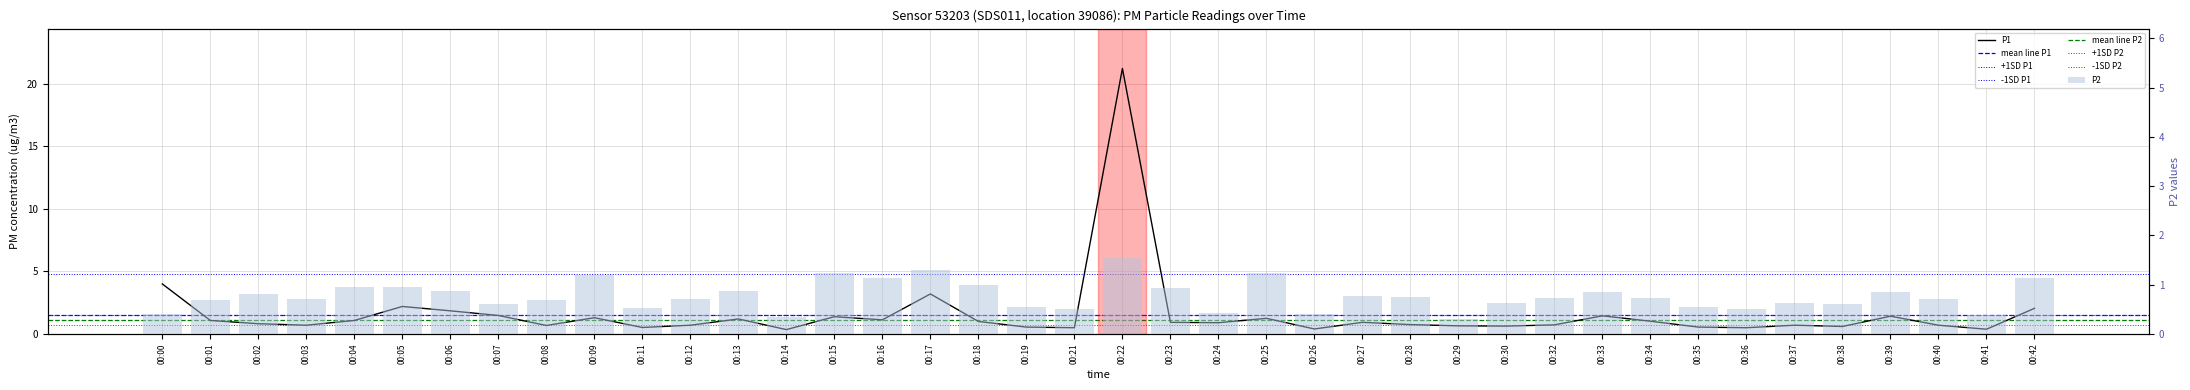

Reading left to right, transcribe all the data shown in this chart.

P1: 00:00=4.0	00:01=1.1	00:02=0.8	00:03=0.7	00:04=1.1	00:05=2.2	00:06=1.9	00:07=1.5	00:08=0.7	00:09=1.3	00:11=0.5	00:12=0.7	00:13=1.2	00:14=0.3	00:15=1.4	00:16=1.1	00:17=3.2	00:18=1.0	00:19=0.6	00:21=0.5	00:22=21.2	00:23=0.9	00:24=0.9	00:25=1.2	00:26=0.4	00:27=0.9	00:28=0.8	00:29=0.7	00:30=0.6	00:32=0.7	00:33=1.4	00:34=1.0	00:35=0.6	00:36=0.5	00:37=0.7	00:38=0.6	00:39=1.4	00:40=0.7	00:41=0.4	00:42=2.0
P2: 00:00=0.4	00:01=0.7	00:02=0.8	00:03=0.7	00:04=0.9	00:05=0.9	00:06=0.9	00:07=0.6	00:08=0.7	00:09=1.2	00:11=0.5	00:12=0.7	00:13=0.9	00:14=0.3	00:15=1.2	00:16=1.1	00:17=1.3	00:18=1.0	00:19=0.6	00:21=0.5	00:22=1.6	00:23=0.9	00:24=0.4	00:25=1.2	00:26=0.4	00:27=0.8	00:28=0.8	00:29=0.3	00:30=0.6	00:32=0.7	00:33=0.8	00:34=0.7	00:35=0.6	00:36=0.5	00:37=0.6	00:38=0.6	00:39=0.8	00:40=0.7	00:41=0.4	00:42=1.1